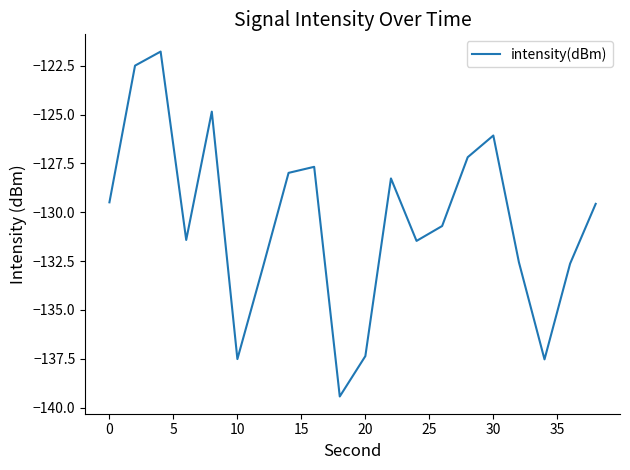

What is the smallest value displayed?

-139.4